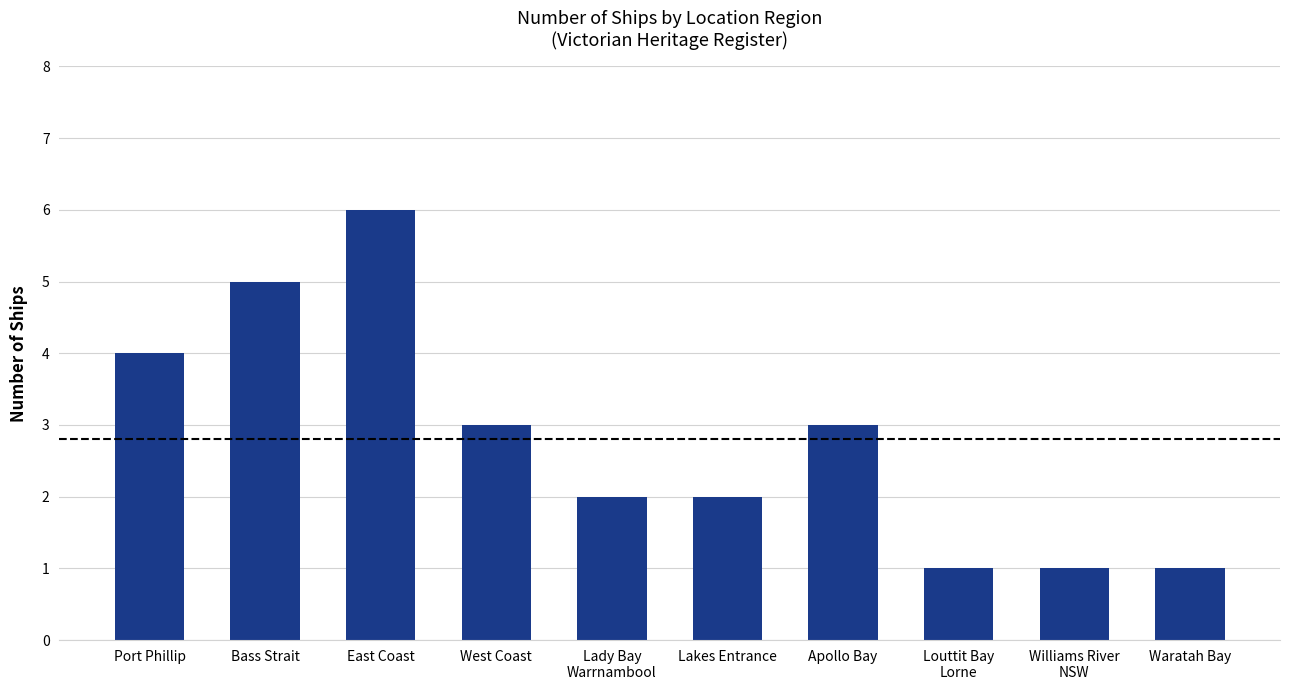

Read the value at East Coast.

6